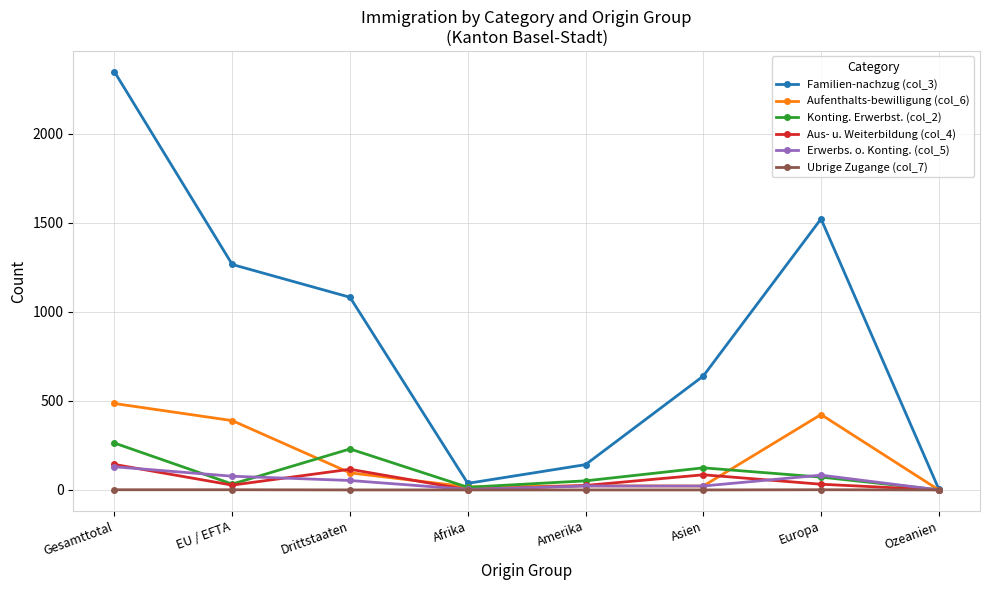

What is the total value across all series at Afrika?

73